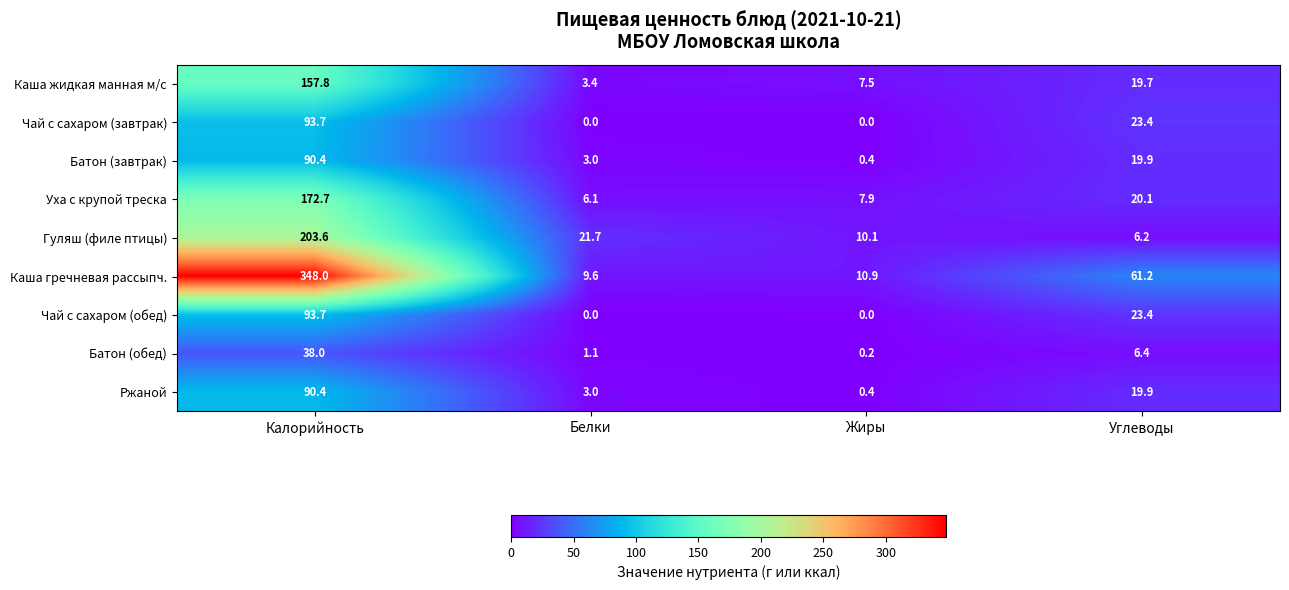

At which label does Чай с сахаром (обед) first exceed 23?

Калорийность